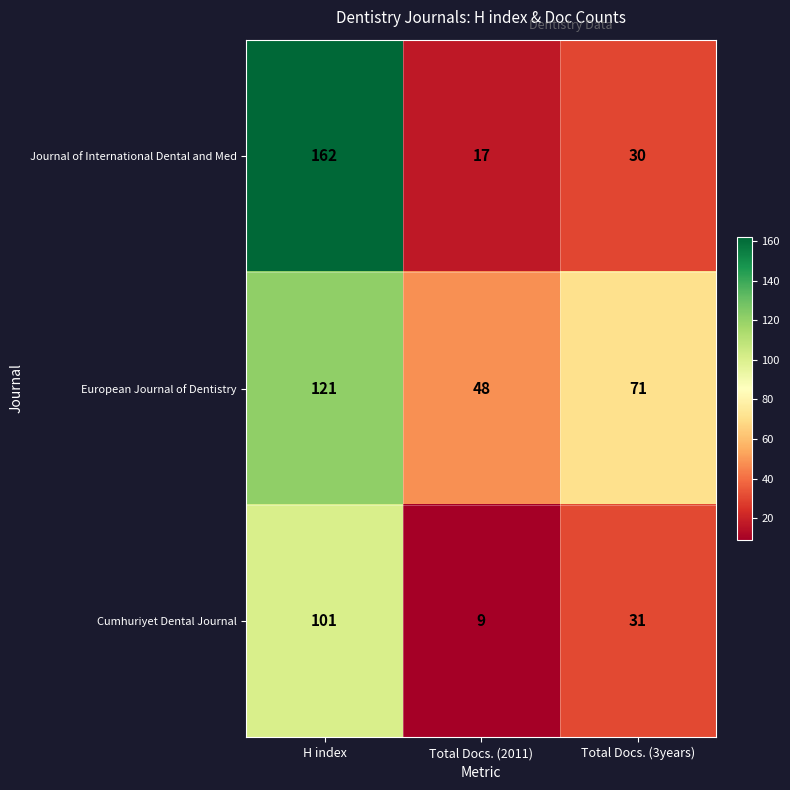

Read the European Journal of Dentistry value at H index.

121